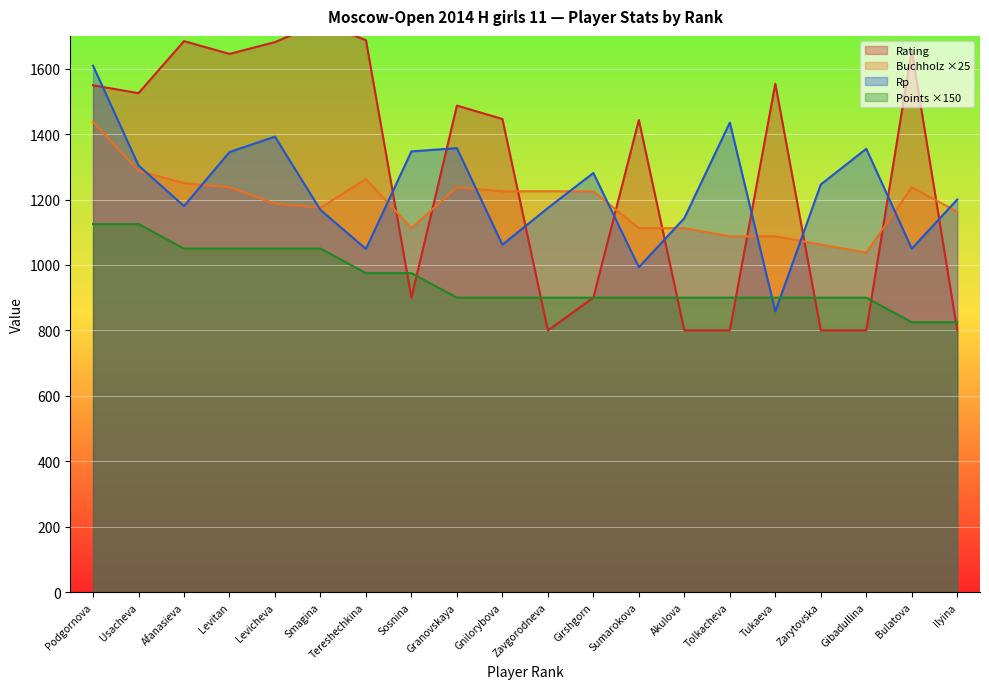

True or false: Rp has a value of 346.9 at Sumarokova.

False